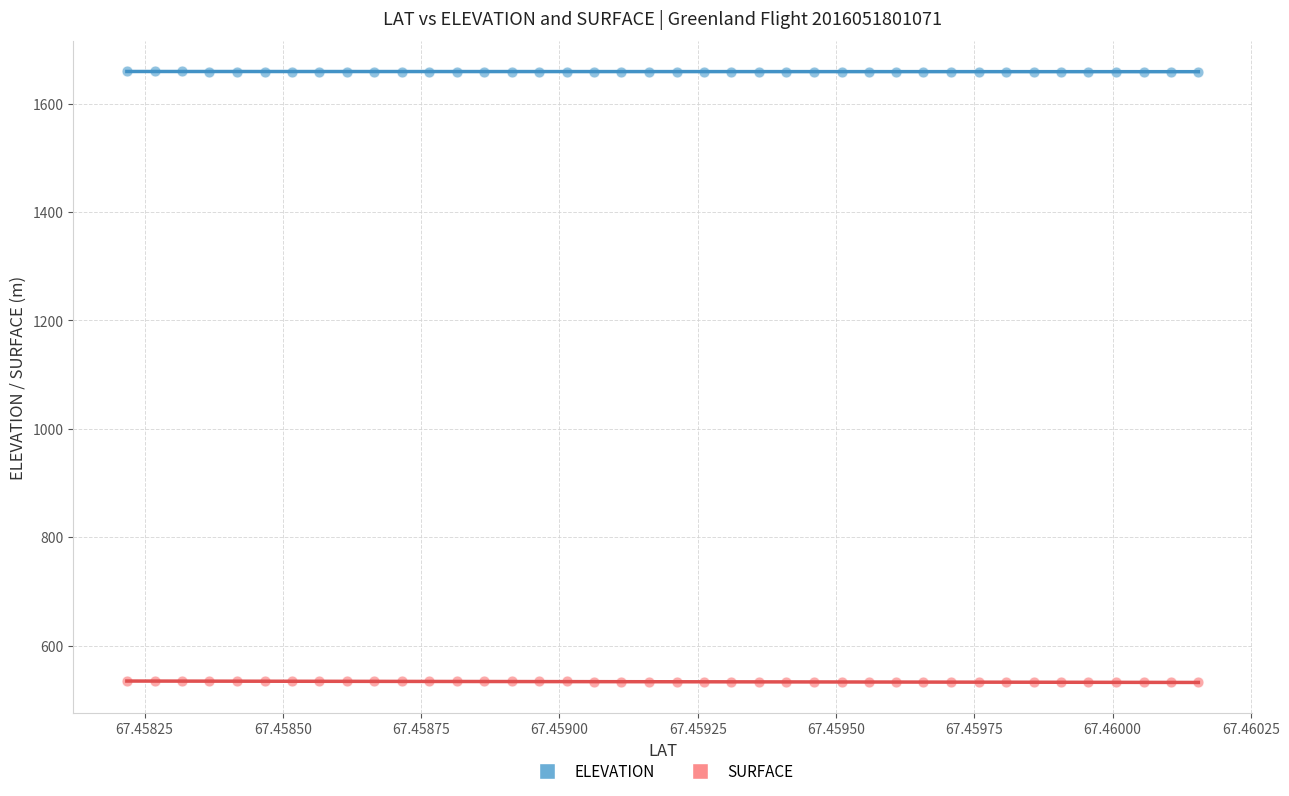

What are all the series names shown in the legend?

ELEVATION, SURFACE